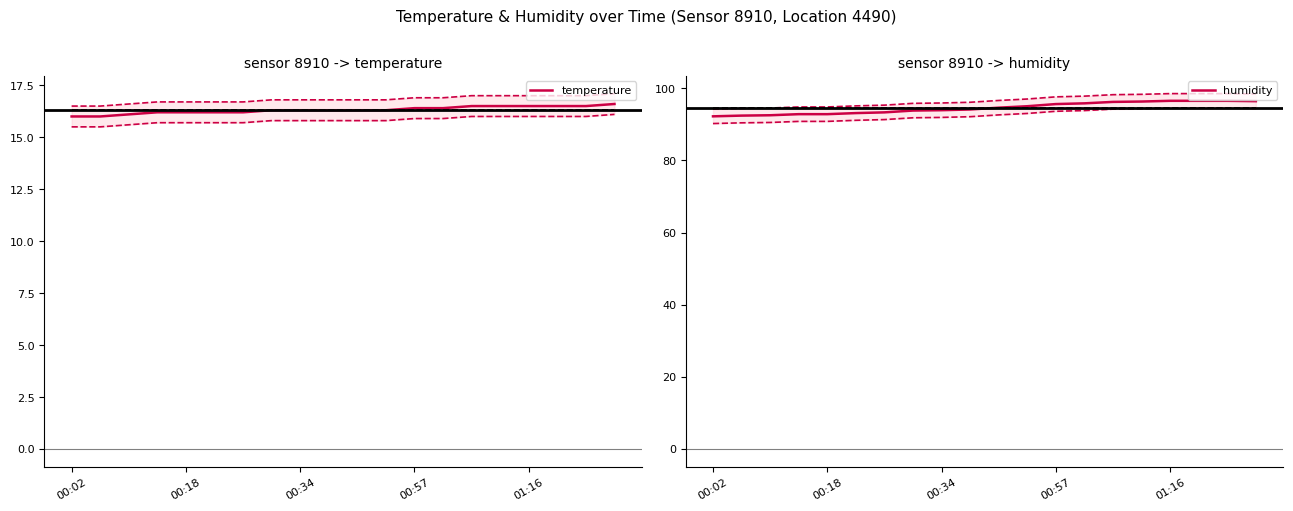

True or false: humidity and temperature intersect in this chart.

False